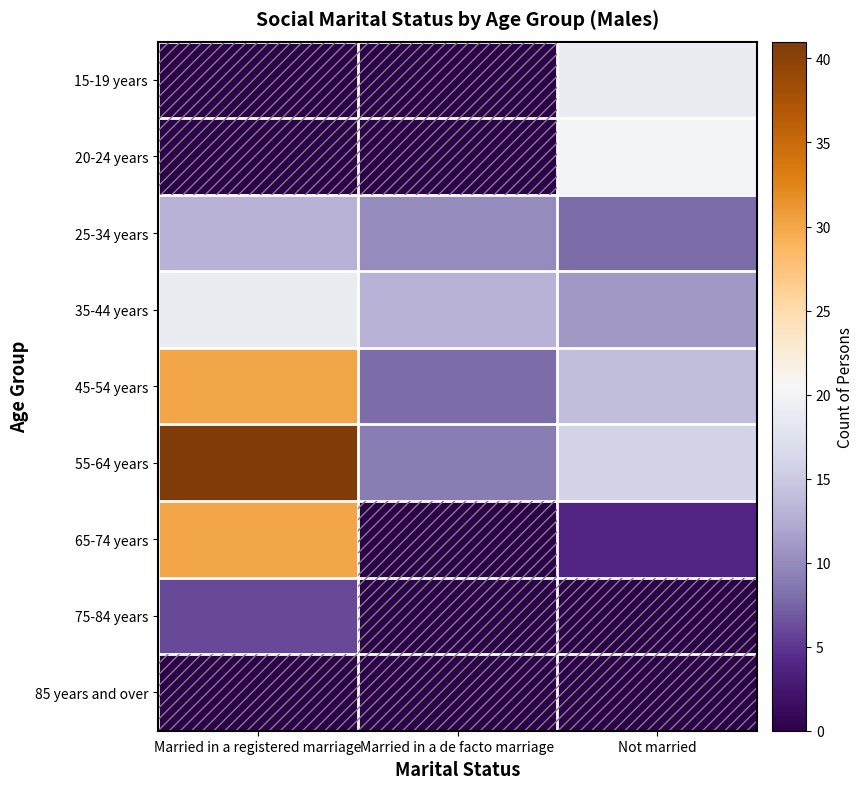

Reading right to left, list all the values displayed in this chart.

15-19 years: Not married=19	Married in a de facto marriage=0	Married in a registered marriage=0
20-24 years: Not married=20	Married in a de facto marriage=0	Married in a registered marriage=0
25-34 years: Not married=8	Married in a de facto marriage=10	Married in a registered marriage=13
35-44 years: Not married=11	Married in a de facto marriage=13	Married in a registered marriage=19
45-54 years: Not married=14	Married in a de facto marriage=8	Married in a registered marriage=30
55-64 years: Not married=16	Married in a de facto marriage=9	Married in a registered marriage=41
65-74 years: Not married=4	Married in a de facto marriage=0	Married in a registered marriage=30
75-84 years: Not married=0	Married in a de facto marriage=0	Married in a registered marriage=6
85 years and over: Not married=0	Married in a de facto marriage=0	Married in a registered marriage=0